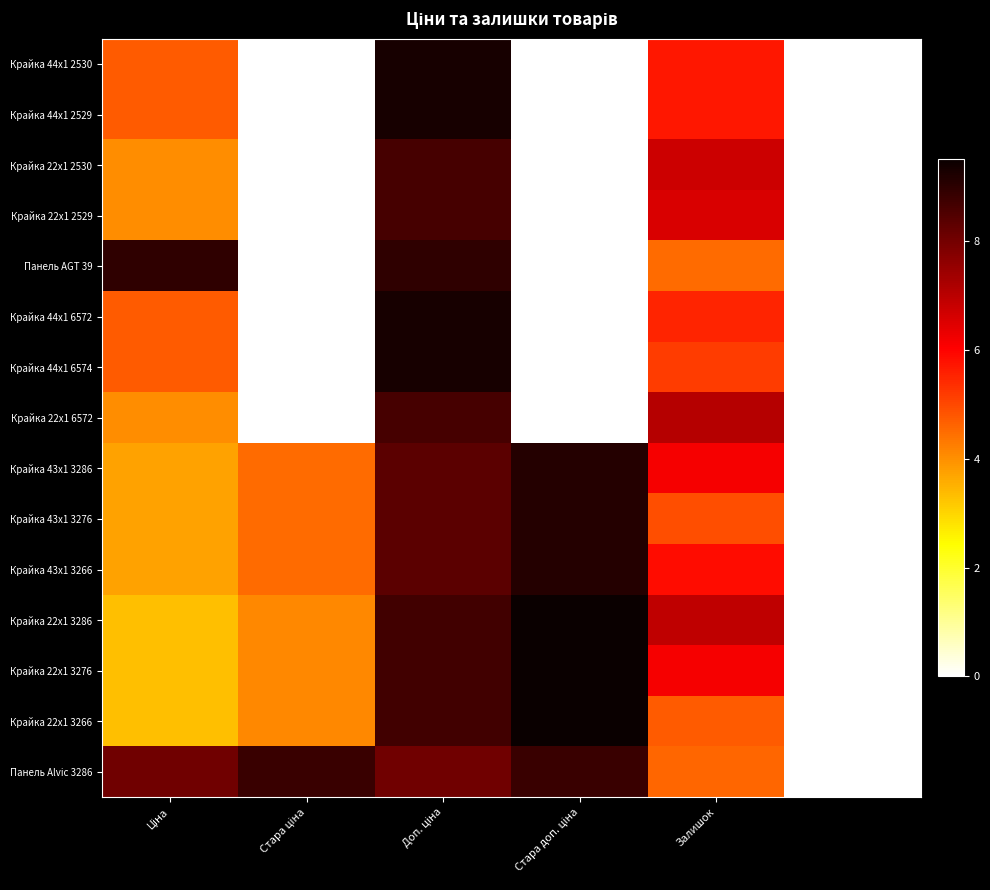

Reading left to right, list all the values displayed in this chart.

Крайка 44x1 2530: 4.7	0.0	9.3	0.0	5.7	0.0
Крайка 44x1 2529: 4.7	0.0	9.3	0.0	5.7	0.0
Крайка 22x1 2530: 4.0	0.0	8.6	0.0	6.7	0.0
Крайка 22x1 2529: 4.0	0.0	8.6	0.0	6.5	0.0
Панель AGT 39: 8.9	0.0	8.9	0.0	4.5	0.0
Крайка 44x1 6572: 4.7	0.0	9.3	0.0	5.5	0.0
Крайка 44x1 6574: 4.7	0.0	9.3	0.0	5.2	0.0
Крайка 22x1 6572: 4.0	0.0	8.6	0.0	7.1	0.0
Крайка 43x1 3286: 3.7	4.5	8.3	9.1	6.1	0.0
Крайка 43x1 3276: 3.7	4.5	8.3	9.1	4.9	0.0
Крайка 43x1 3266: 3.7	4.5	8.3	9.1	5.8	0.0
Крайка 22x1 3286: 3.3	4.1	8.7	9.5	6.9	0.0
Крайка 22x1 3276: 3.3	4.1	8.7	9.5	6.1	0.0
Крайка 22x1 3266: 3.3	4.1	8.7	9.5	4.7	0.0
Панель Alvic 3286: 8.0	8.8	8.0	8.8	4.6	0.0